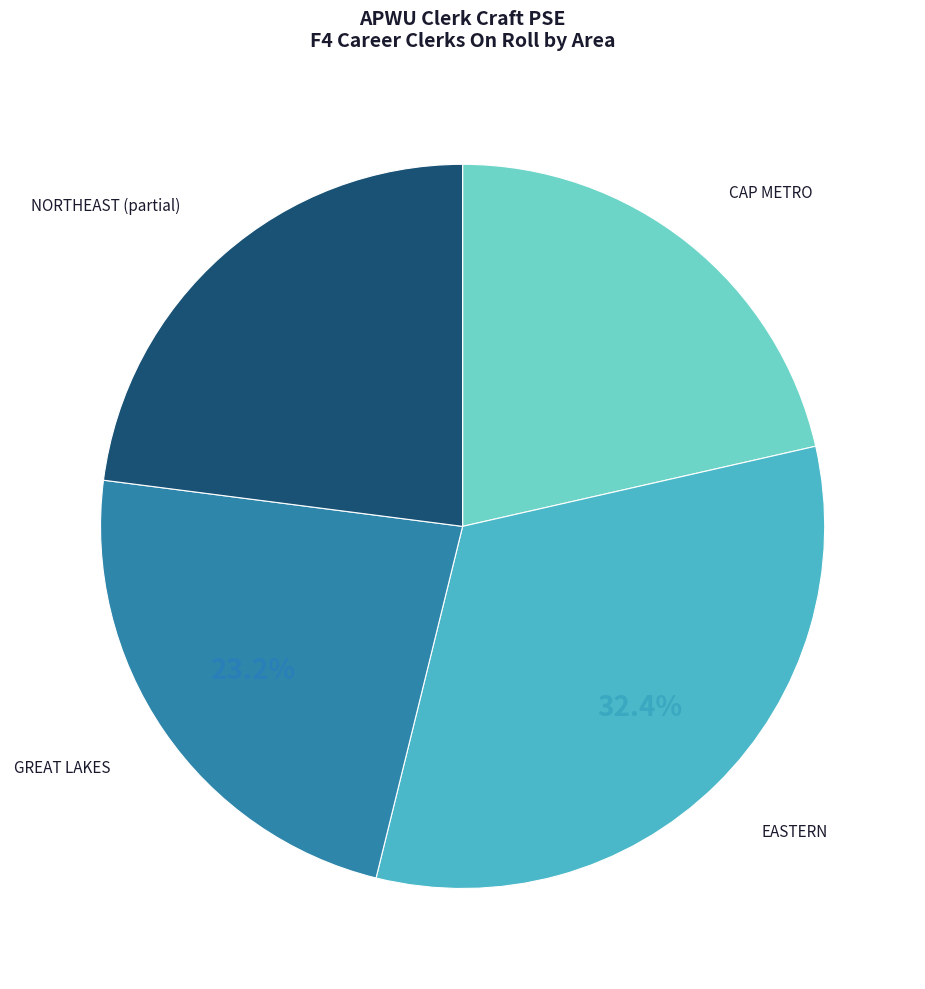

How many segments does this pie chart have?

4